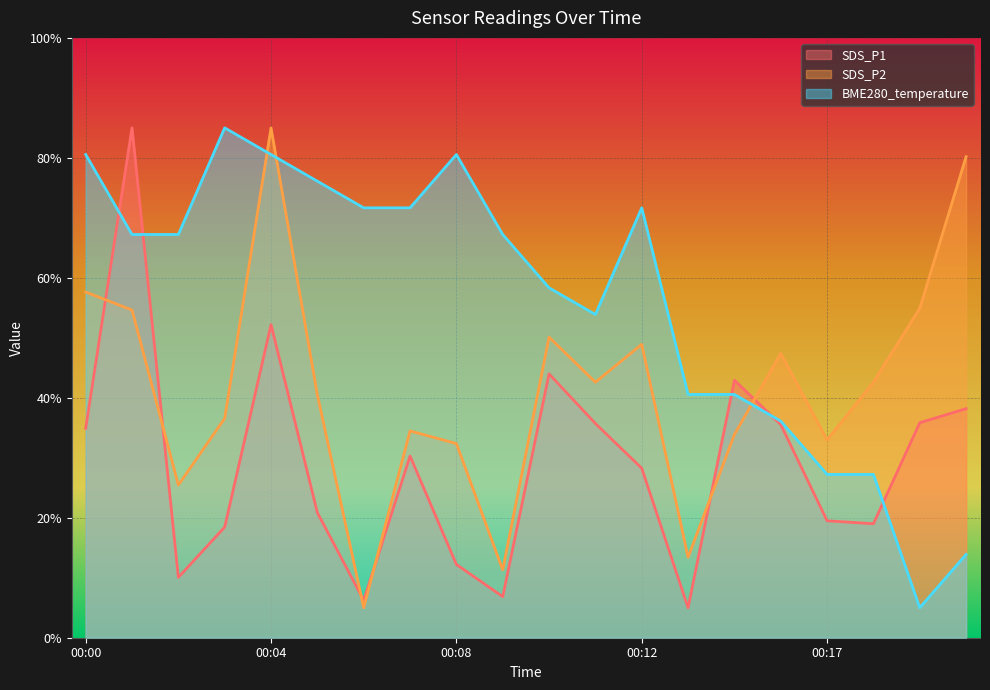

What is the difference between the maximum and minimum values in the SDS_P1 series?

0.8